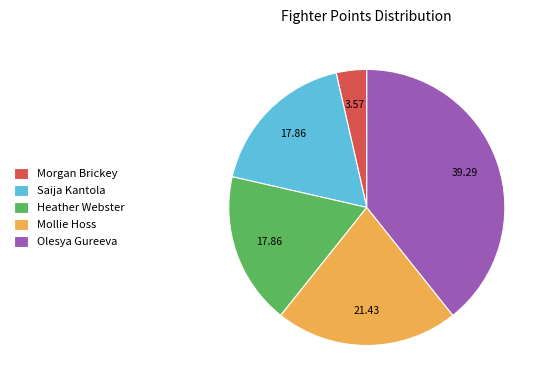

The Mollie Hoss slice represents 21% of the pie. True or false?

True